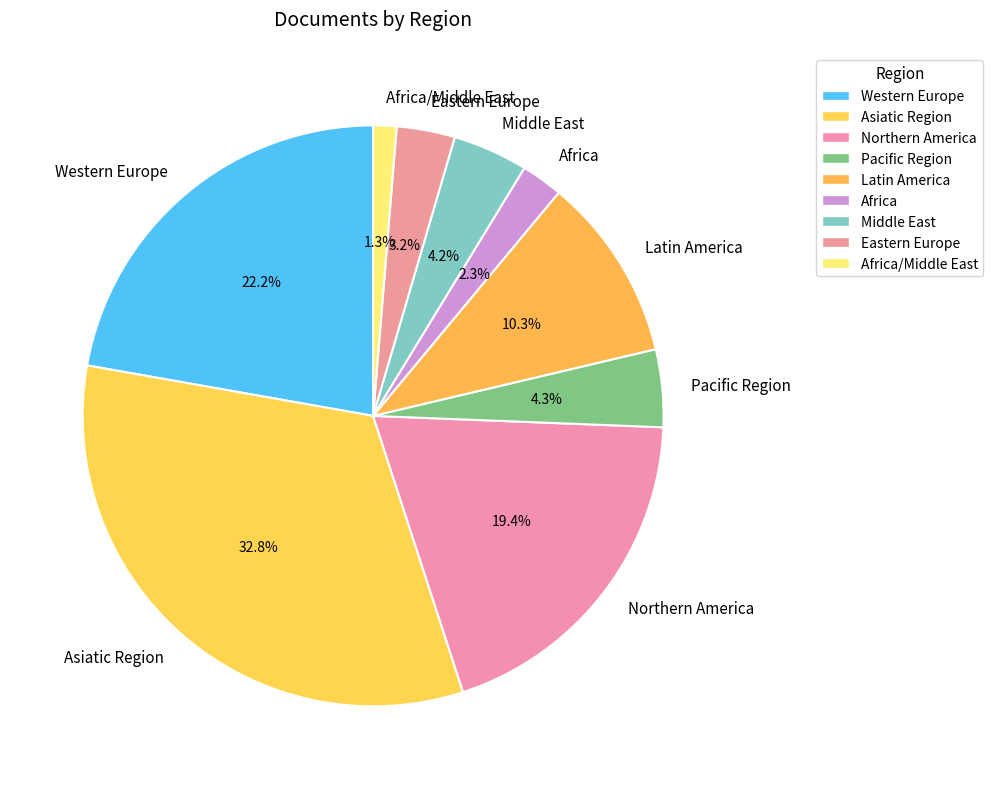

Is the sum of Eastern Europe and Africa/Middle East greater than half?

No